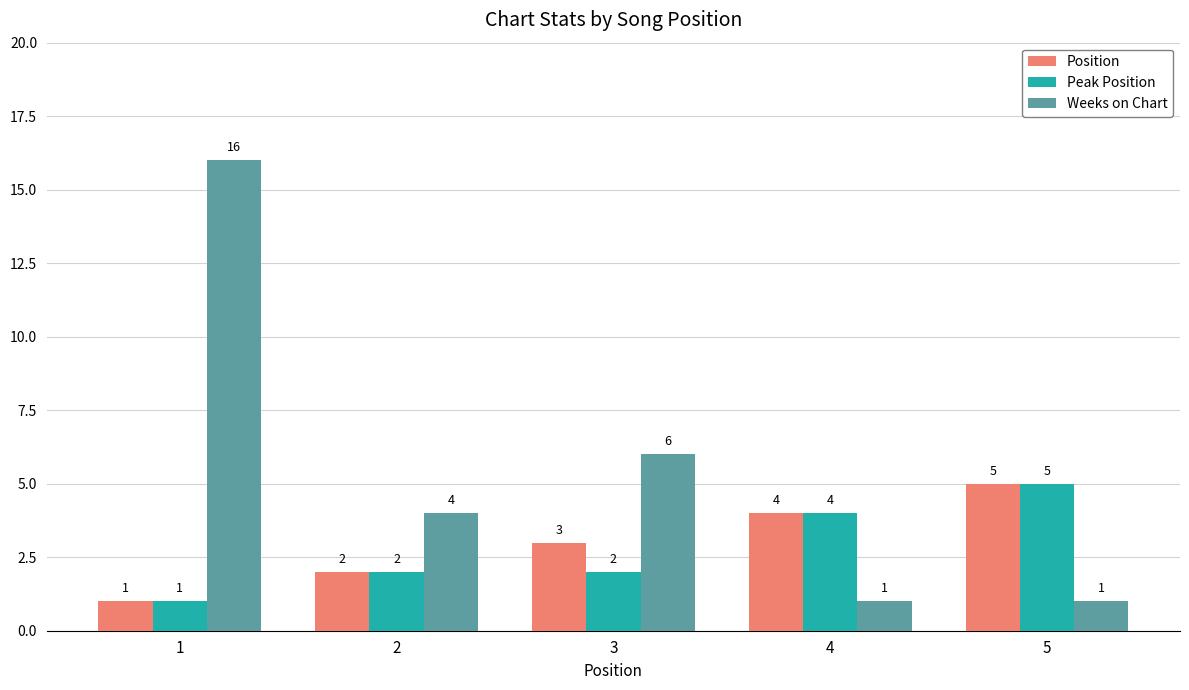

Reading right to left, list all the values displayed in this chart.

Position: 5	4	3	2	1
Peak Position: 5	4	2	2	1
Weeks on Chart: 1	1	6	4	16